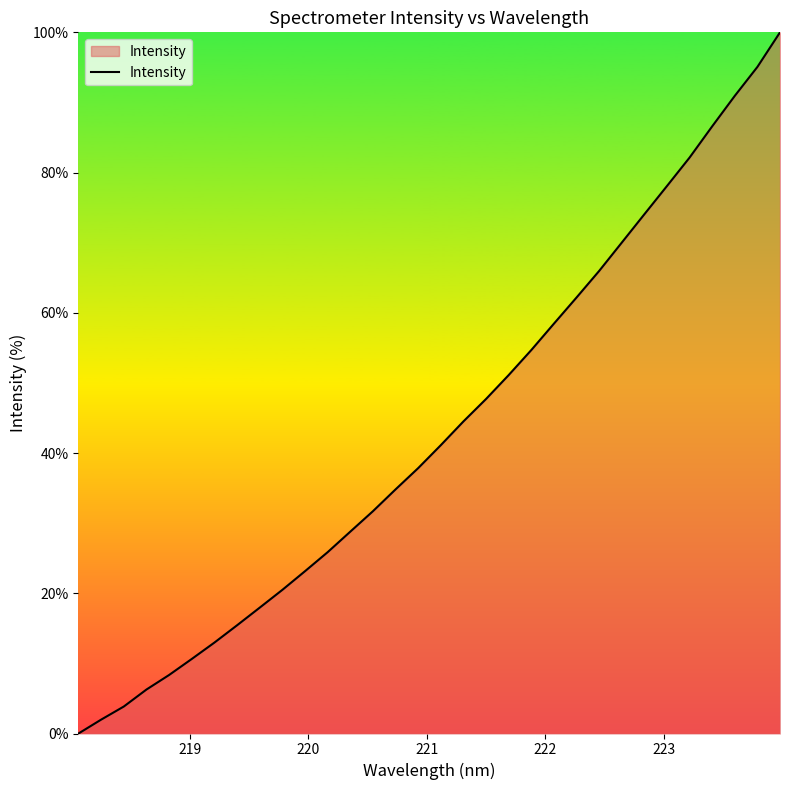

How many values are below 41?

16